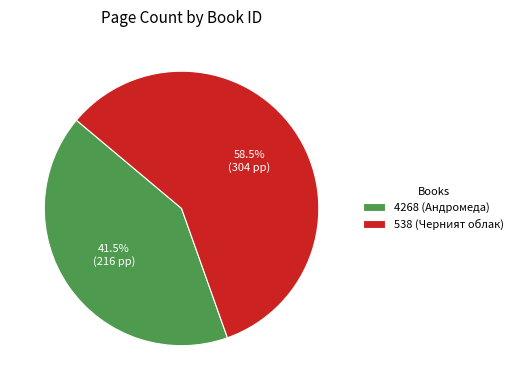

What portion of the pie excludes 538 (Черният облак)?

41.5%